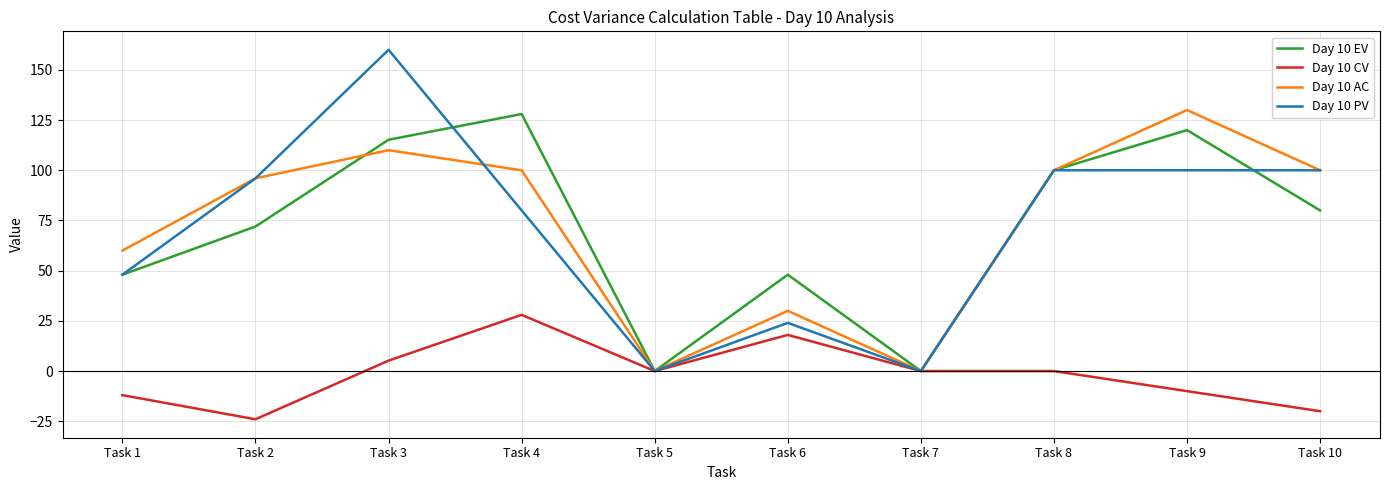

Is the value of Day 10 PV at Task 8 greater than the value of Day 10 CV at Task 3?

Yes